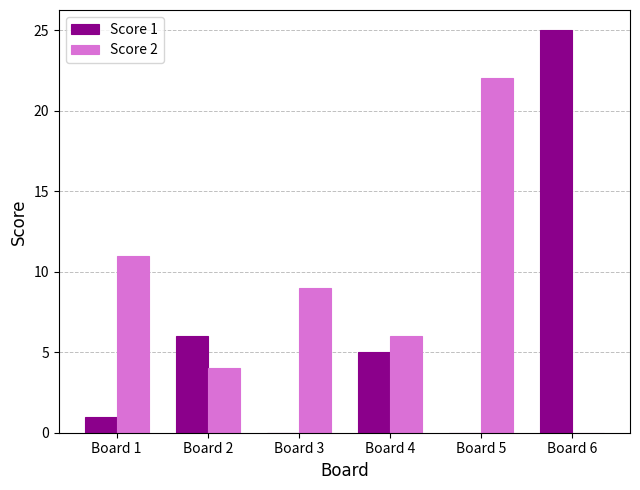

Are the bars horizontal?

No